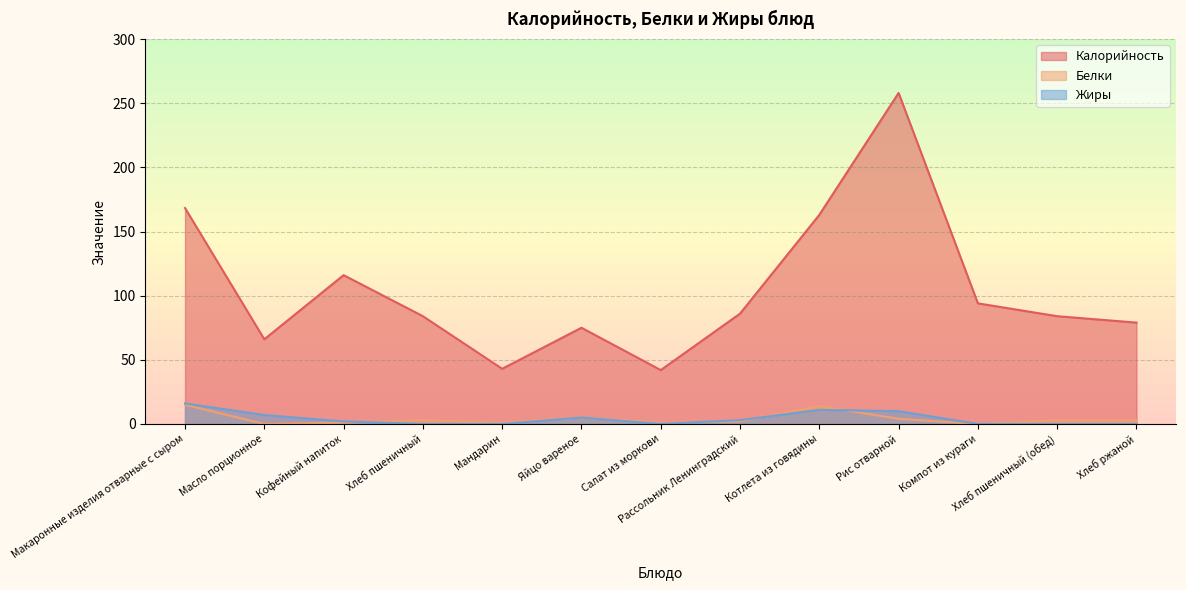

Reading left to right, extract all data points from this chart.

Калорийность: Макаронные изделия отварные с сыром=168.3	Масло порционное=66.0	Кофейный напиток=116.0	Хлеб пшеничный=84.0	Мандарин=43.0	Яйцо вареное=75.0	Салат из моркови=42.0	Рассольник Ленинградский=86.0	Котлета из говядины=163.0	Рис отварной=258.0	Компот из кураги=94.0	Хлеб пшеничный (обед)=84.0	Хлеб ржаной=79.0
Белки: Макаронные изделия отварные с сыром=15.0	Масло порционное=0.0	Кофейный напиток=1.0	Хлеб пшеничный=3.0	Мандарин=1.0	Яйцо вареное=5.0	Салат из моркови=1.0	Рассольник Ленинградский=2.0	Котлета из говядины=14.0	Рис отварной=4.0	Компот из кураги=0.0	Хлеб пшеничный (обед)=3.0	Хлеб ржаной=3.0
Жиры: Макаронные изделия отварные с сыром=16.0	Масло порционное=7.0	Кофейный напиток=2.0	Хлеб пшеничный=0.0	Мандарин=0.0	Яйцо вареное=5.0	Салат из моркови=0.0	Рассольник Ленинградский=3.0	Котлета из говядины=11.0	Рис отварной=10.0	Компот из кураги=0.0	Хлеб пшеничный (обед)=0.0	Хлеб ржаной=0.0